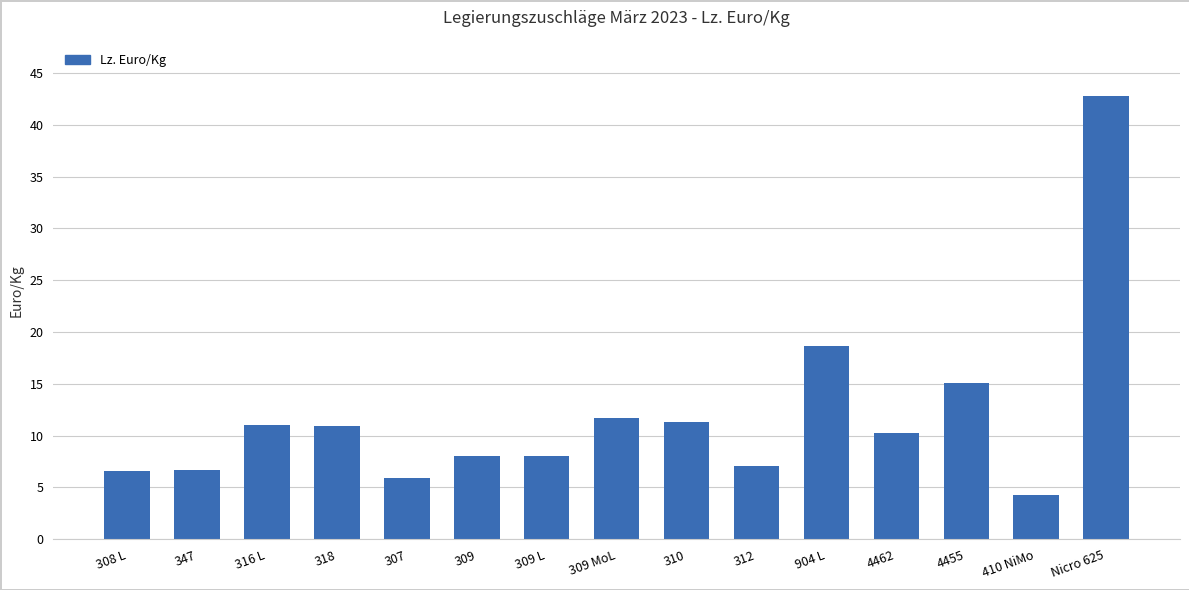

Read the value at 312.

7.1